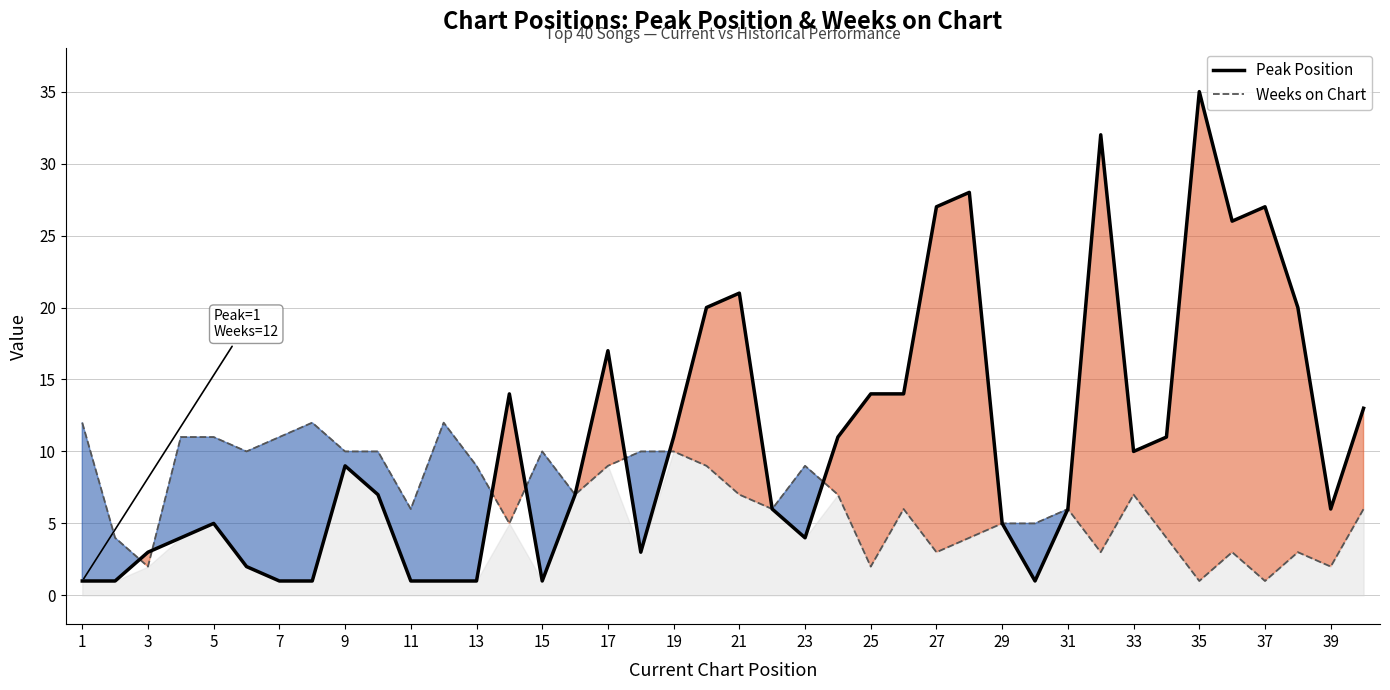

Which category has the lowest value across all series?

1